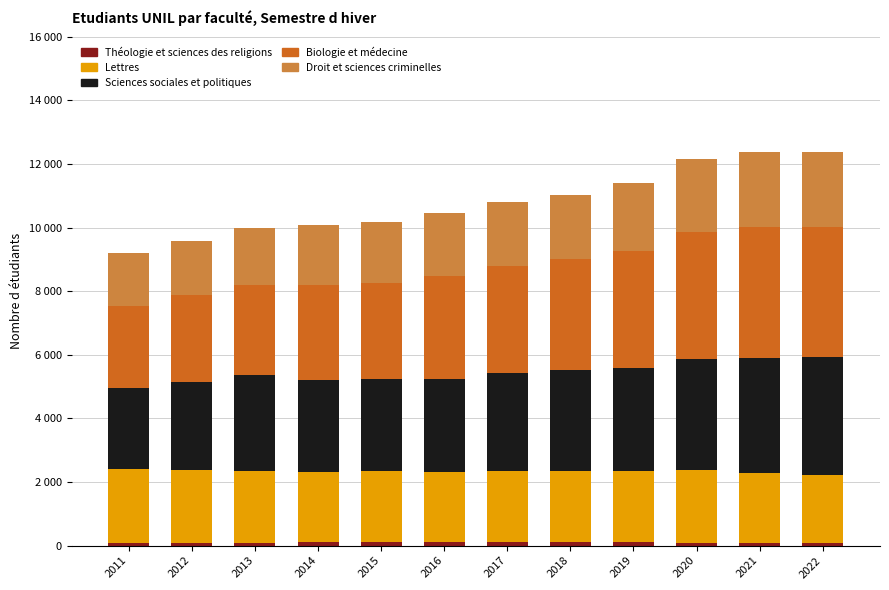

Does the chart contain any negative values?

No